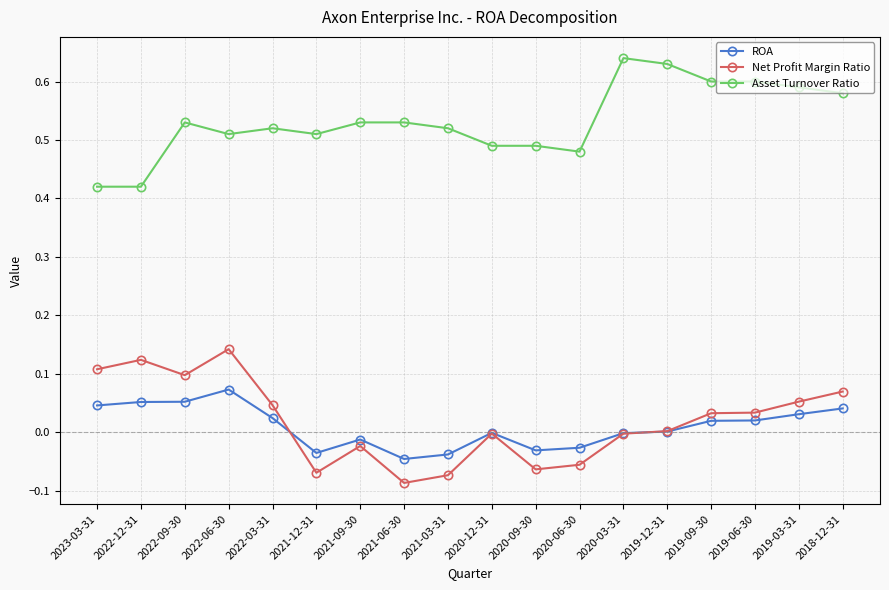

Which series has the largest total across all categories?

Asset Turnover Ratio